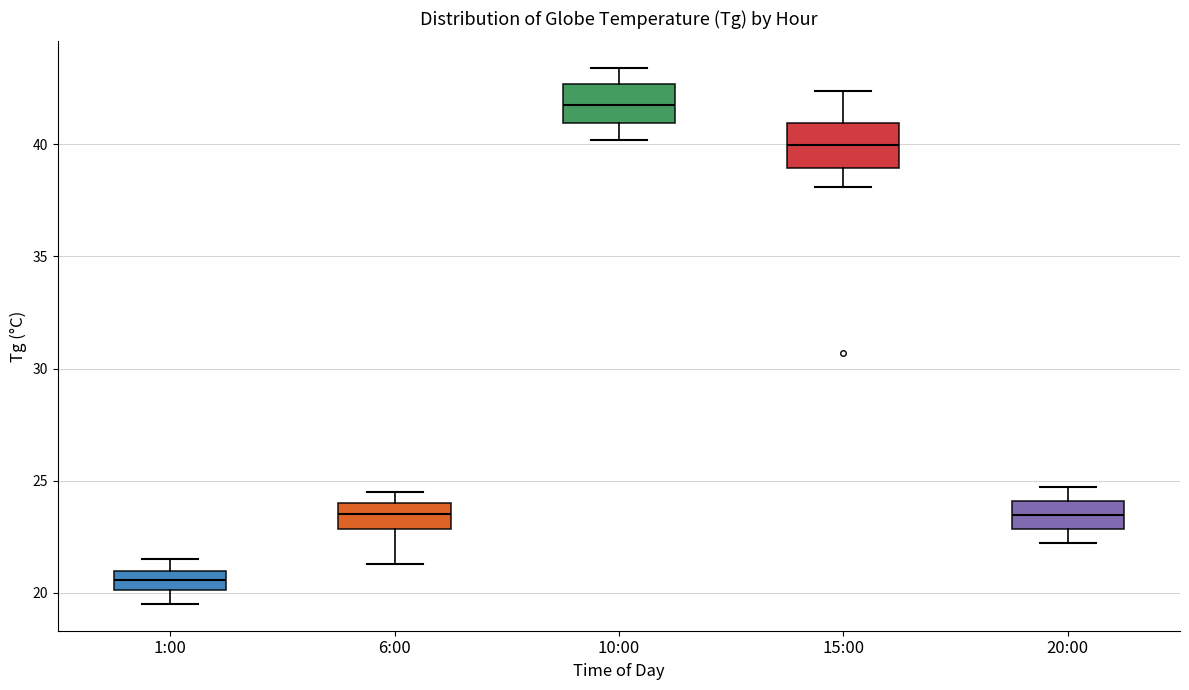

Reading left to right, transcribe this box plot: for each box, give where its median line is, the range the box spans, and where its two whiskers end, as read against the y-axis. The values are not printed on the chart, so give them approximately, as read against the axis.

1:00: median 20.5, box 20.0 to 21.0, whiskers 19.5 to 21.5
6:00: median 23.5, box 23.0 to 24.0, whiskers 21.5 to 24.5
10:00: median 42.0, box 41.0 to 42.5, whiskers 40.0 to 43.5
15:00: median 40.0, box 39.0 to 41.0, whiskers 38.0 to 42.5
20:00: median 23.5, box 23.0 to 24.0, whiskers 22.0 to 24.5